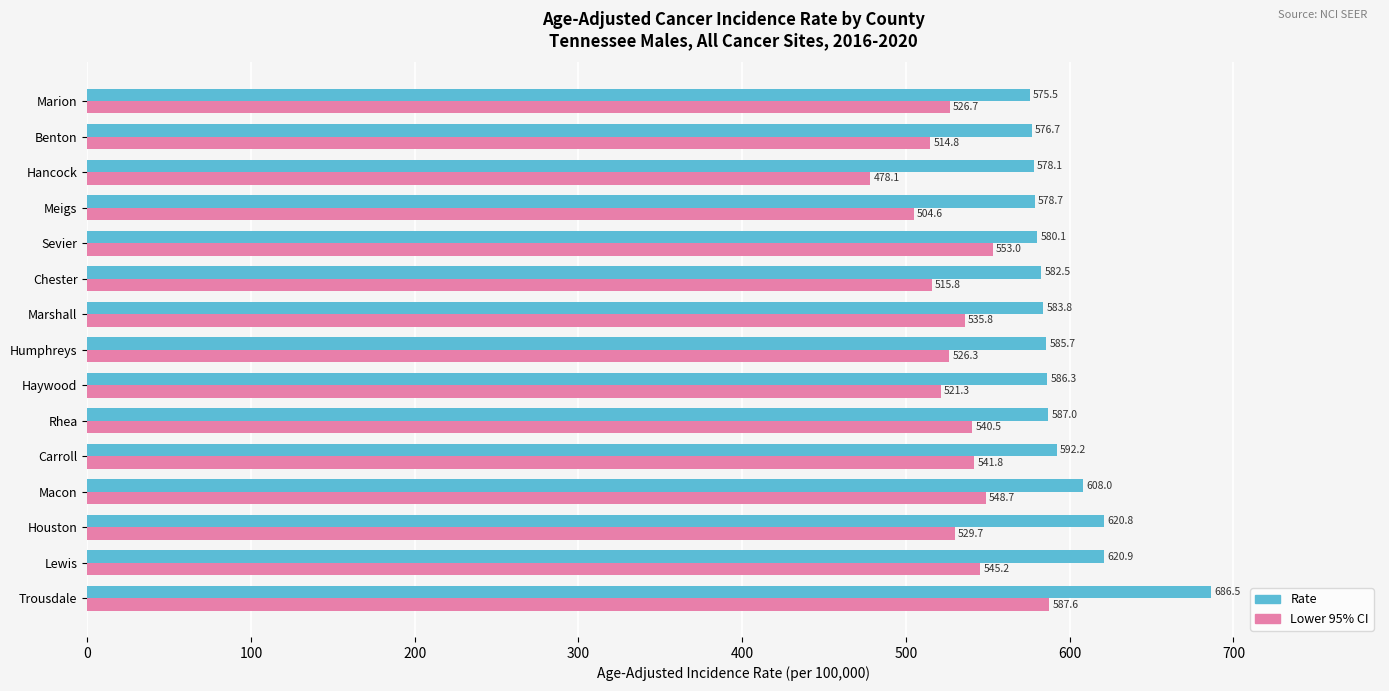

Is it true that Rate equals 349.4 at Hancock?

False